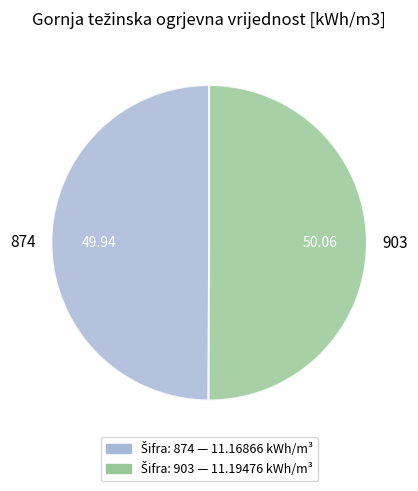

Approximately how many times larger is the value at 903 compared to 874?

1.0